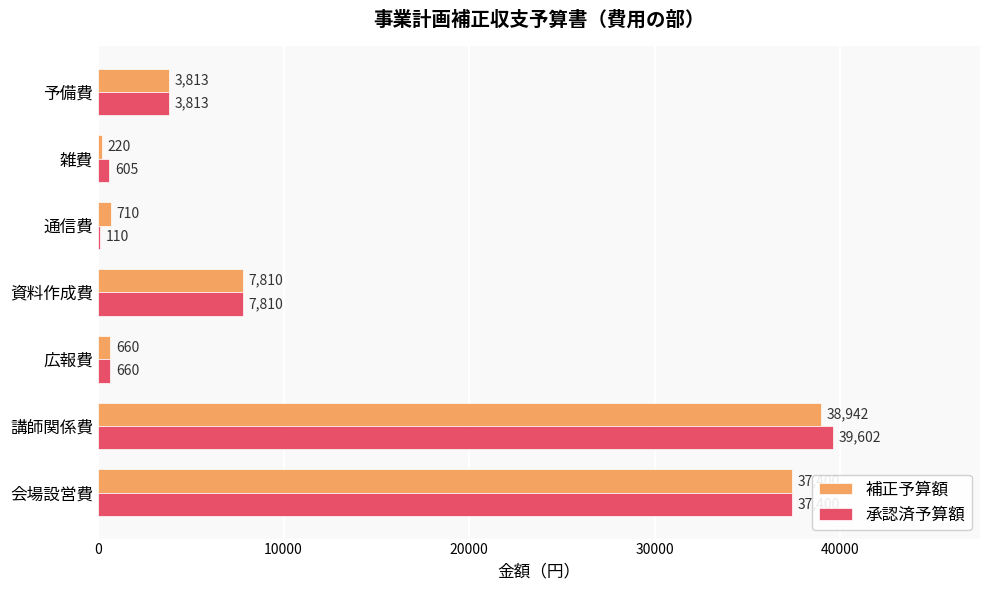

At which label does 補正予算額 reach its peak?

講師関係費